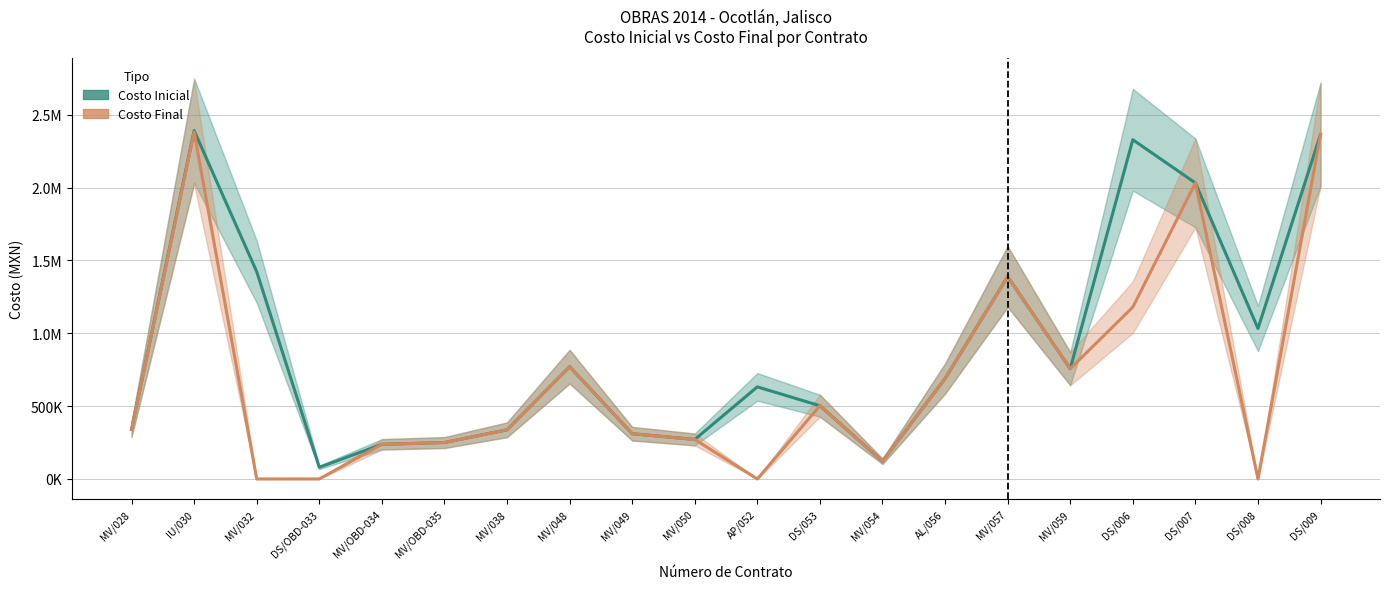

Does the chart display data point markers on the line(s)?

No